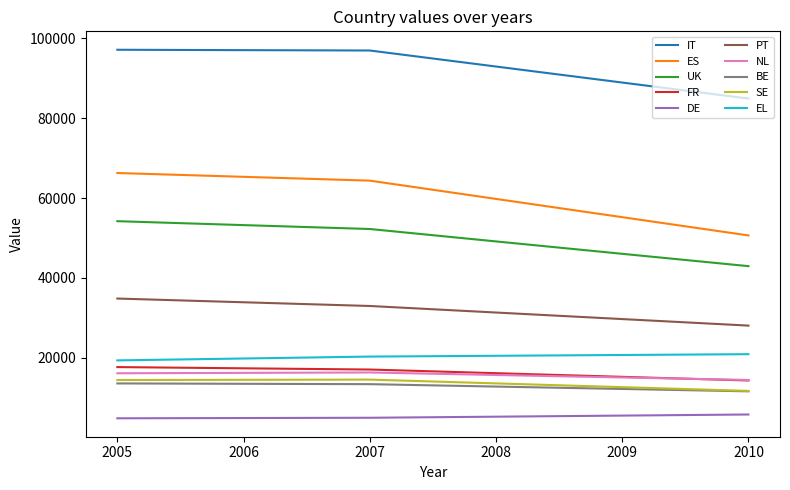

The value of IT at 2008 is 55323. True or false?

False